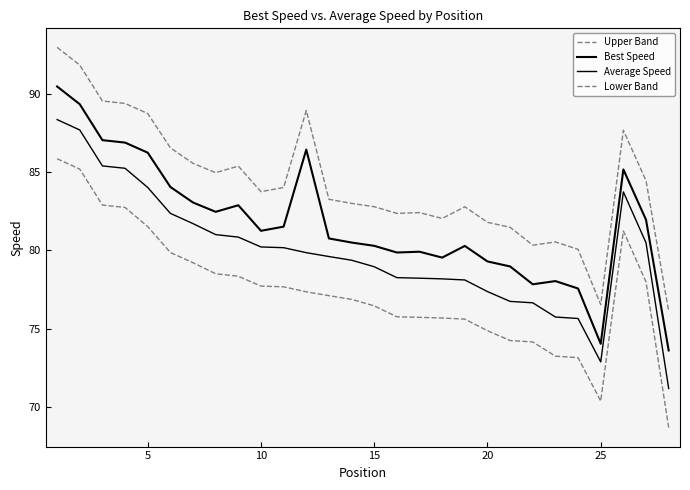

Does the chart have visible grid lines?

No